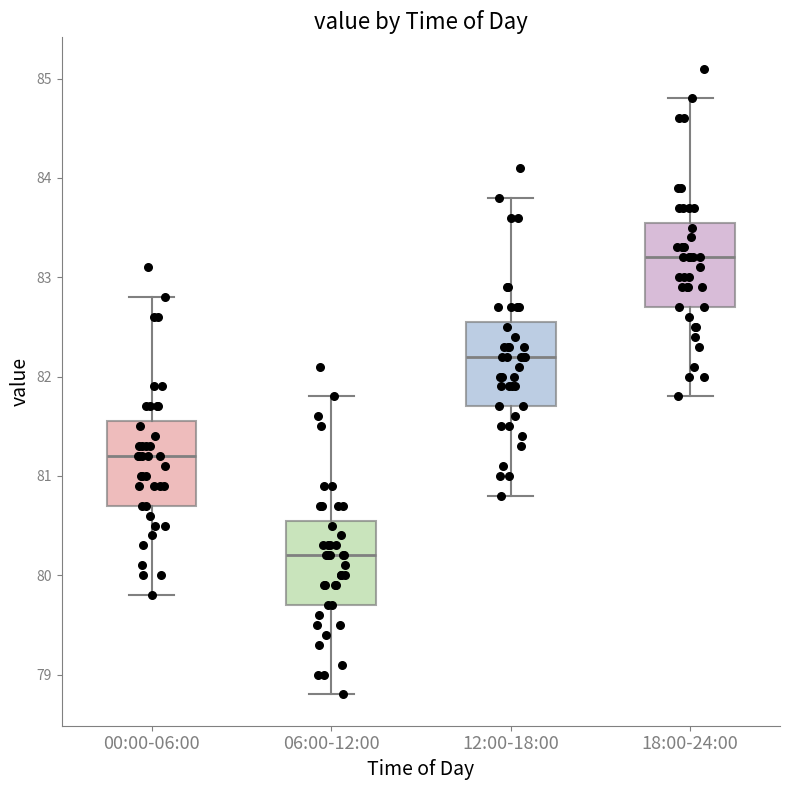

Which box has the lowest median line?

06:00-12:00